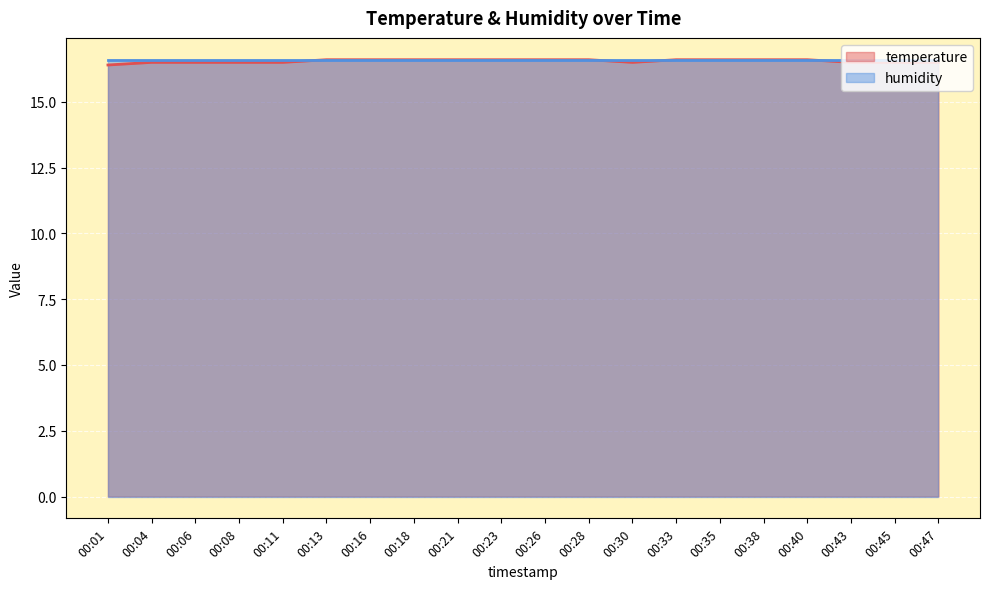

What is the maximum value shown in the chart?

16.6